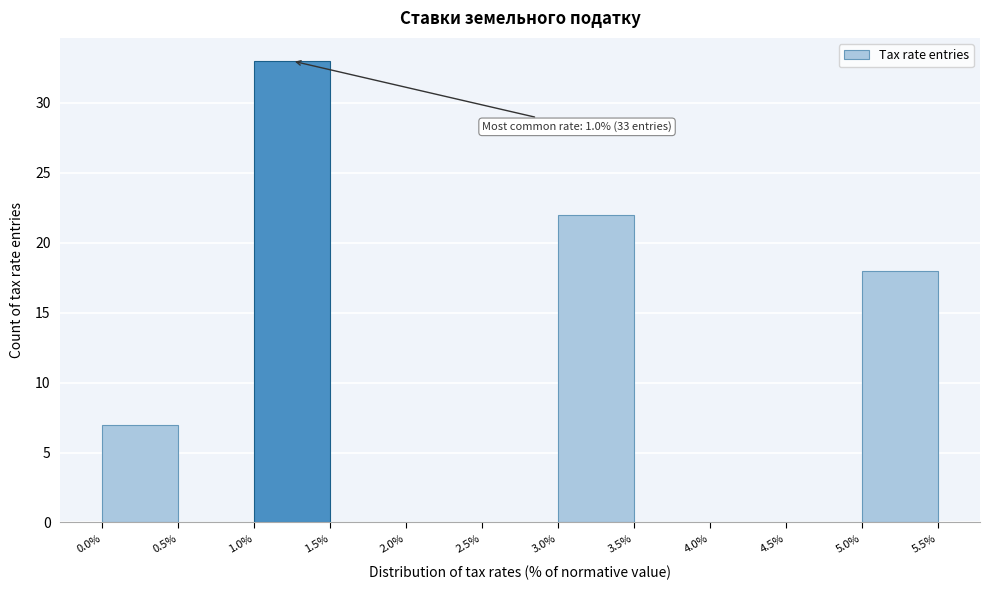

Which range on the x-axis has the tallest bar?

1.0% to 1.5%